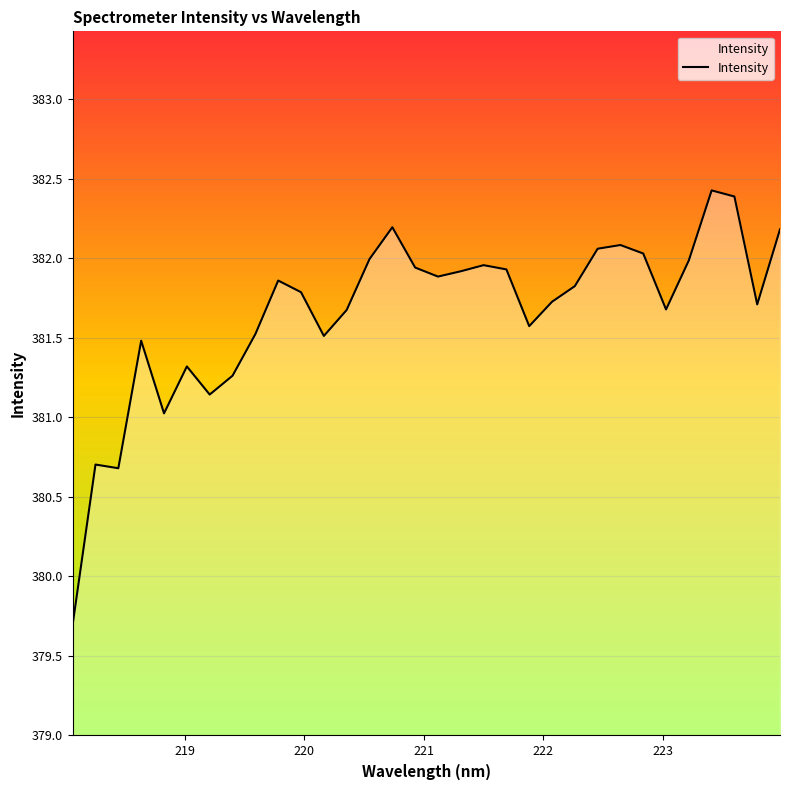

What is the average value?

381.7